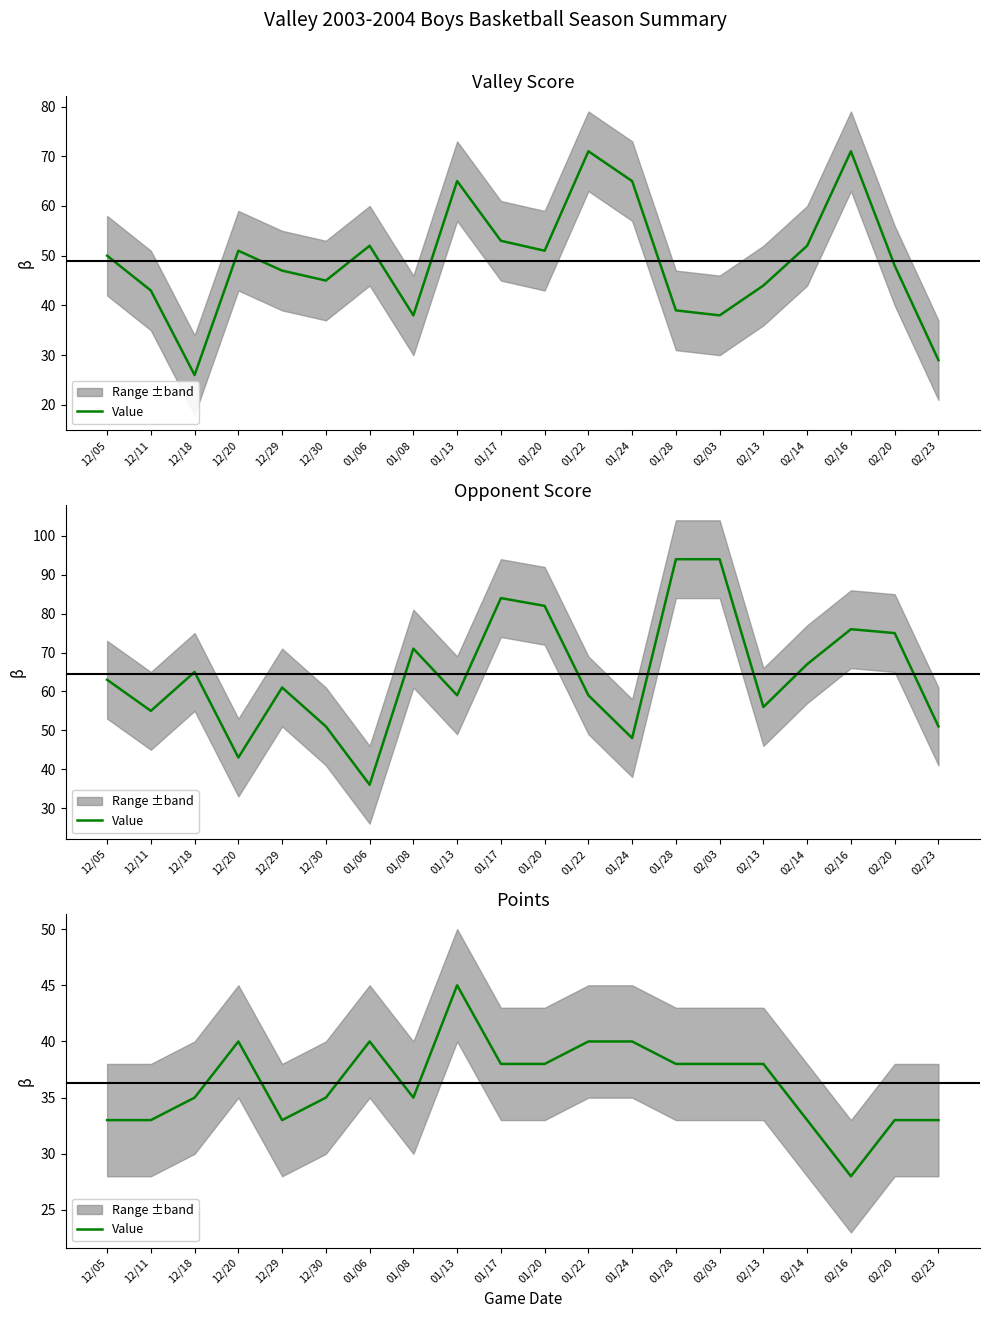

Reading right to left, what are all the values shown in this chart?

02/23=33	02/20=33	02/16=28	02/14=33	02/13=38	02/03=38	01/28=38	01/24=40	01/22=40	01/20=38	01/17=38	01/13=45	01/08=35	01/06=40	12/30=35	12/29=33	12/20=40	12/18=35	12/11=33	12/05=33